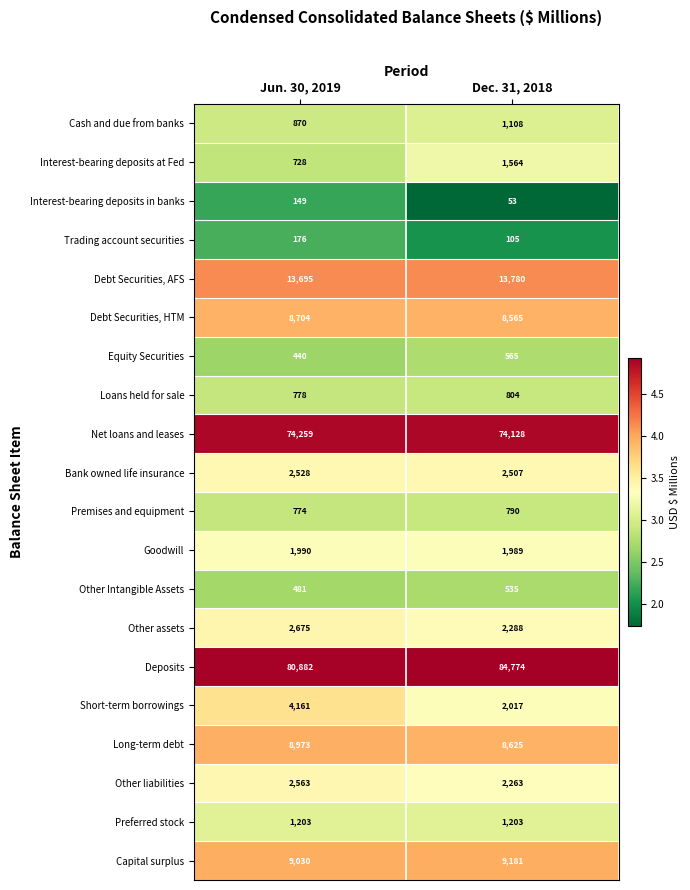

At Dec. 31, 2018, list the series in order from smallest to largest.

Interest-bearing deposits in banks, Trading account securities, Other Intangible Assets, Equity Securities, Premises and equipment, Loans held for sale, Cash and due from banks, Preferred stock, Interest-bearing deposits at Fed, Goodwill, Short-term borrowings, Other liabilities, Other assets, Bank owned life insurance, Debt Securities, HTM, Long-term debt, Capital surplus, Debt Securities, AFS, Net loans and leases, Deposits